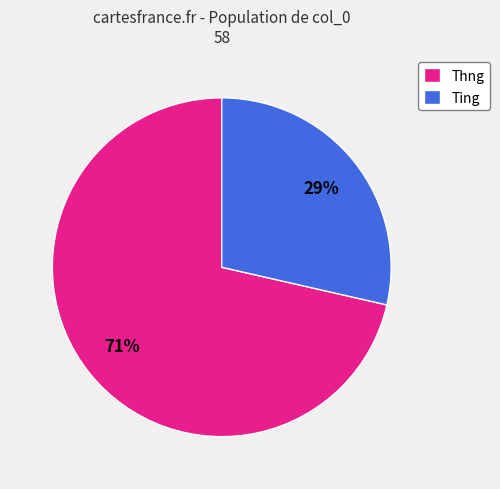

Do Ting and Thng together represent more than half of the pie?

Yes